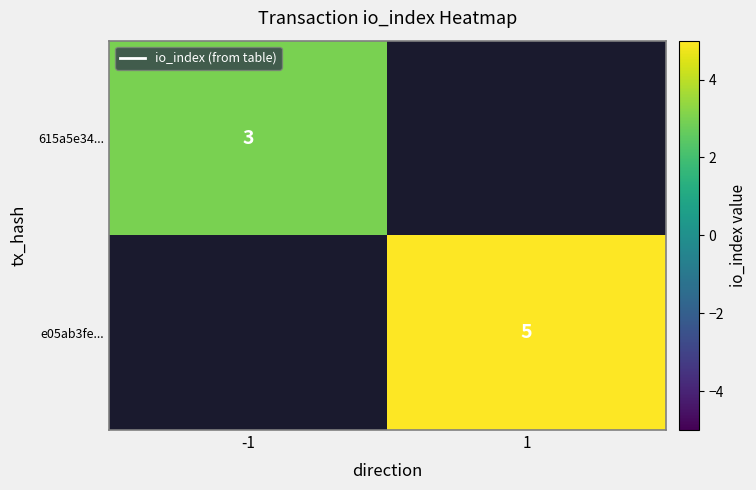

What is the greatest value displayed?

5.0